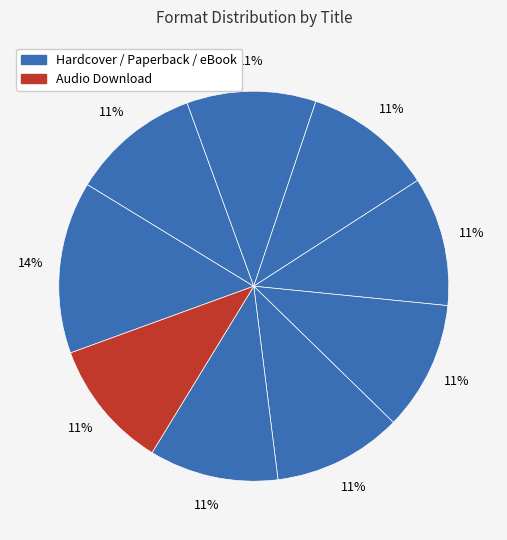

To the nearest percent, what is the difference between the largest and smallest slice percentages?

4%